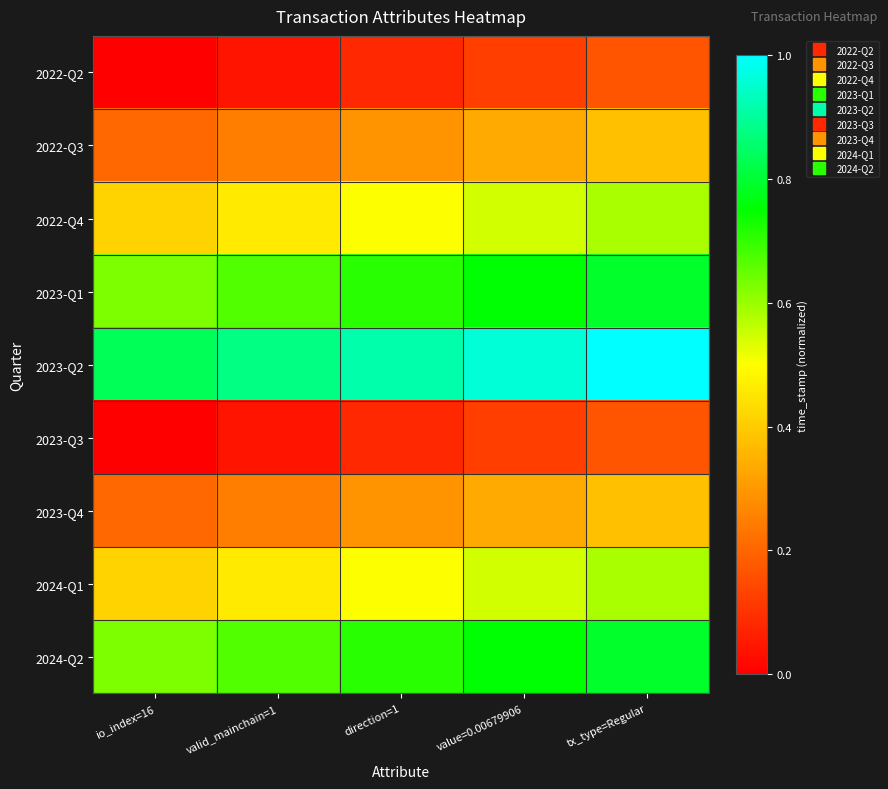

Reading left to right, extract all data points from this chart.

2022-Q2: io_index=16=0.0	valid_mainchain=1=0.0	direction=1=0.1	value=0.00679906=0.1	tx_type=Regular=0.2
2022-Q3: io_index=16=0.2	valid_mainchain=1=0.2	direction=1=0.3	value=0.00679906=0.3	tx_type=Regular=0.4
2022-Q4: io_index=16=0.4	valid_mainchain=1=0.5	direction=1=0.5	value=0.00679906=0.5	tx_type=Regular=0.6
2023-Q1: io_index=16=0.6	valid_mainchain=1=0.7	direction=1=0.7	value=0.00679906=0.8	tx_type=Regular=0.8
2023-Q2: io_index=16=0.8	valid_mainchain=1=0.9	direction=1=0.9	value=0.00679906=1.0	tx_type=Regular=1.0
2023-Q3: io_index=16=0.0	valid_mainchain=1=0.0	direction=1=0.1	value=0.00679906=0.1	tx_type=Regular=0.2
2023-Q4: io_index=16=0.2	valid_mainchain=1=0.2	direction=1=0.3	value=0.00679906=0.3	tx_type=Regular=0.4
2024-Q1: io_index=16=0.4	valid_mainchain=1=0.5	direction=1=0.5	value=0.00679906=0.5	tx_type=Regular=0.6
2024-Q2: io_index=16=0.6	valid_mainchain=1=0.7	direction=1=0.7	value=0.00679906=0.8	tx_type=Regular=0.8